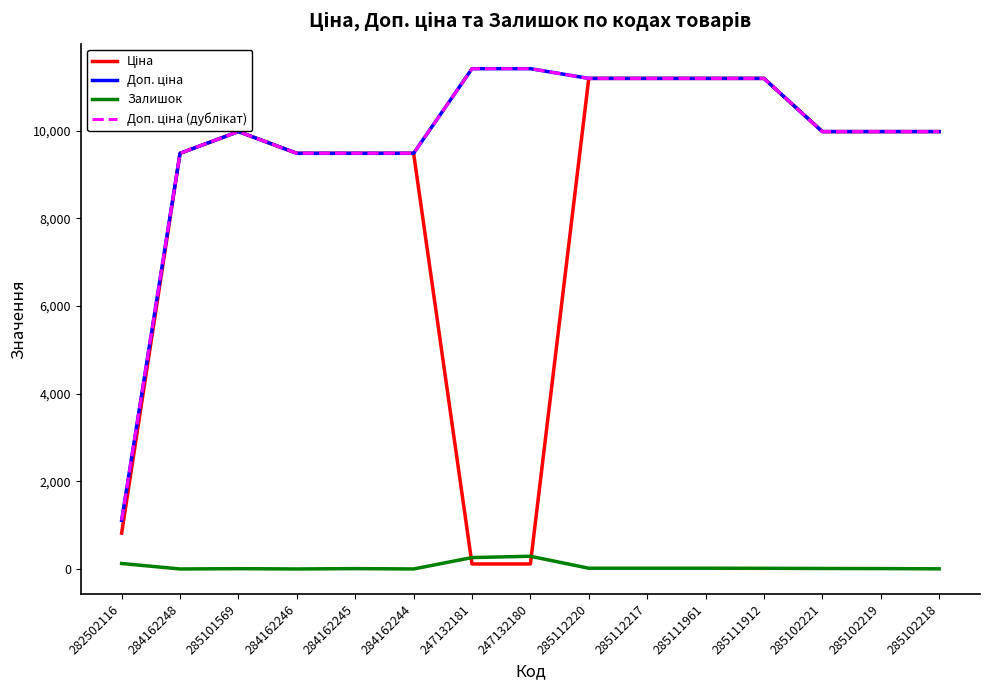

At 247132181, list the series in order from smallest to largest.

Ціна, Залишок, Доп. ціна, Доп. ціна (дублікат)